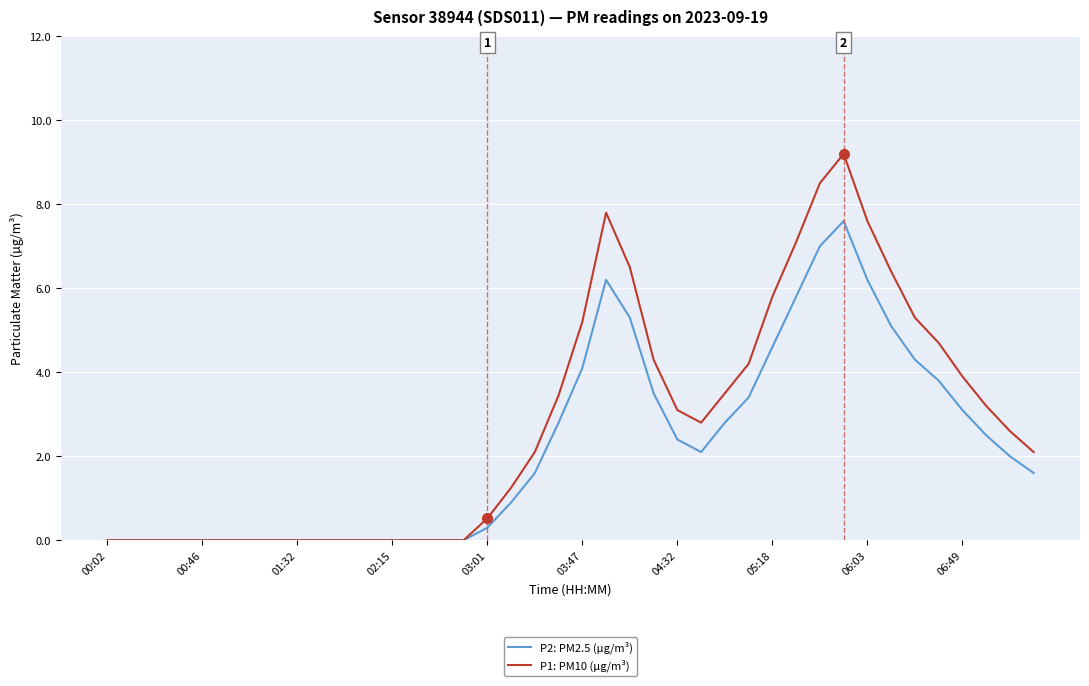

What is the greatest value displayed?

9.2